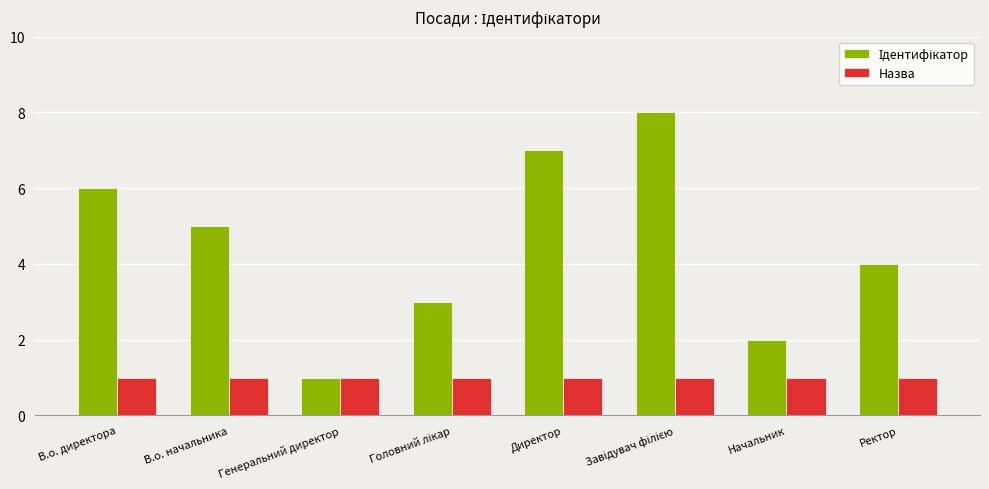

What is the difference between the highest and lowest values at В.о. директора?

5